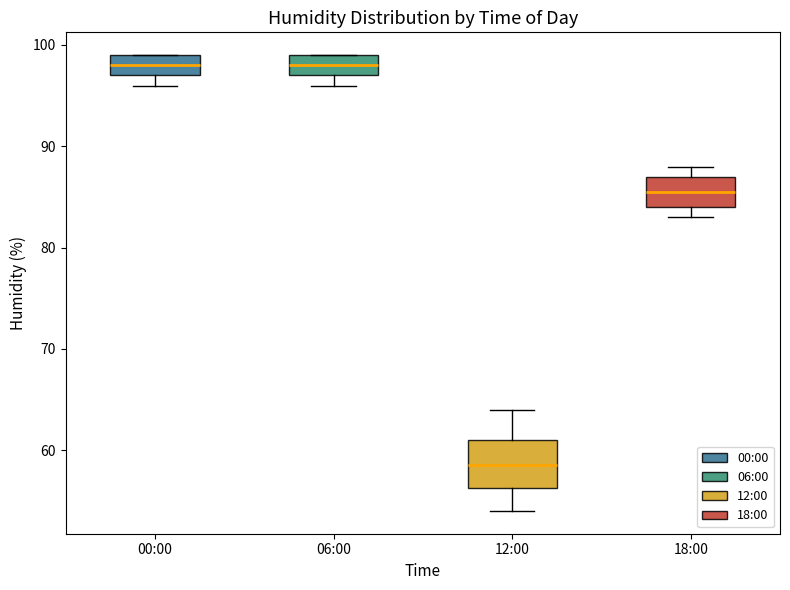

Which box is the tallest, from its lower edge to its upper edge?

12:00